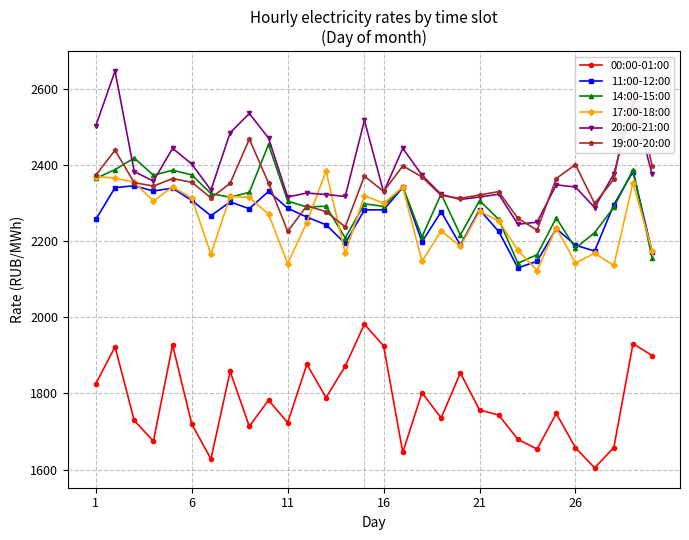

Which series ends up on top after the final intersection of 17:00-18:00 and 20:00-21:00?

20:00-21:00